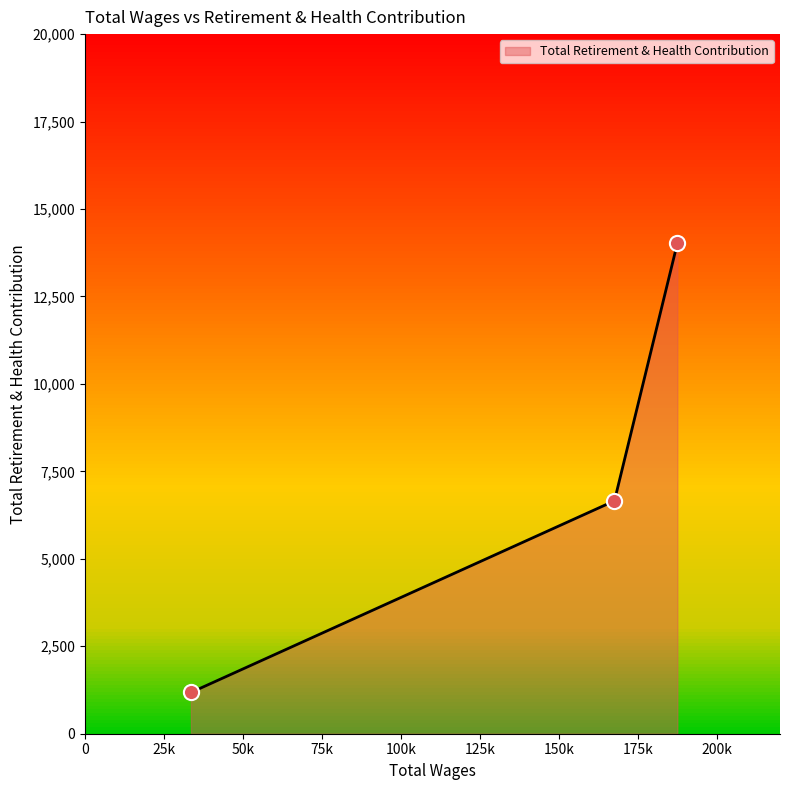

What is the minimum value for Total Retirement & Health Contribution?

1179